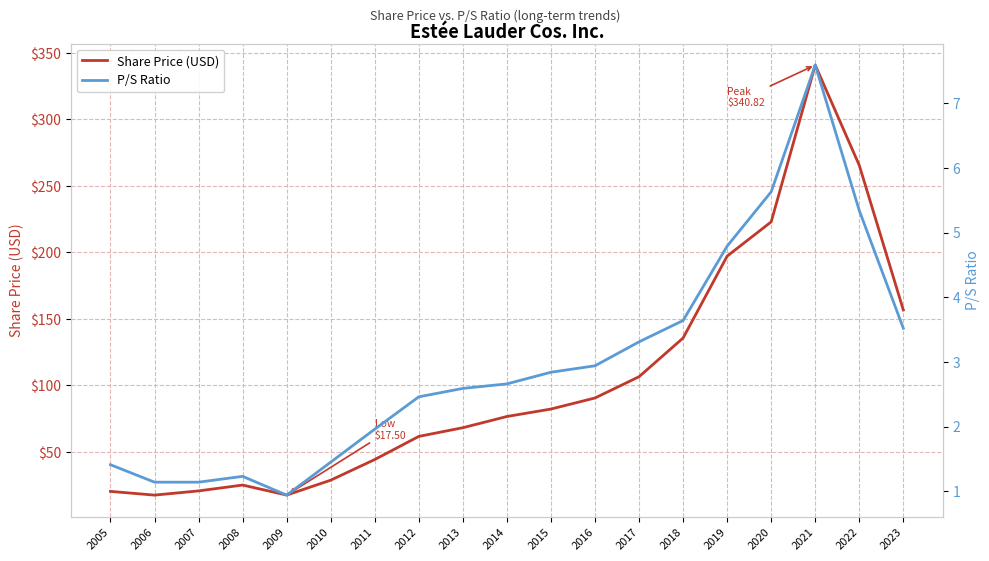

What is the difference between the second highest and second lowest values in the Share Price (USD) series?

247.9